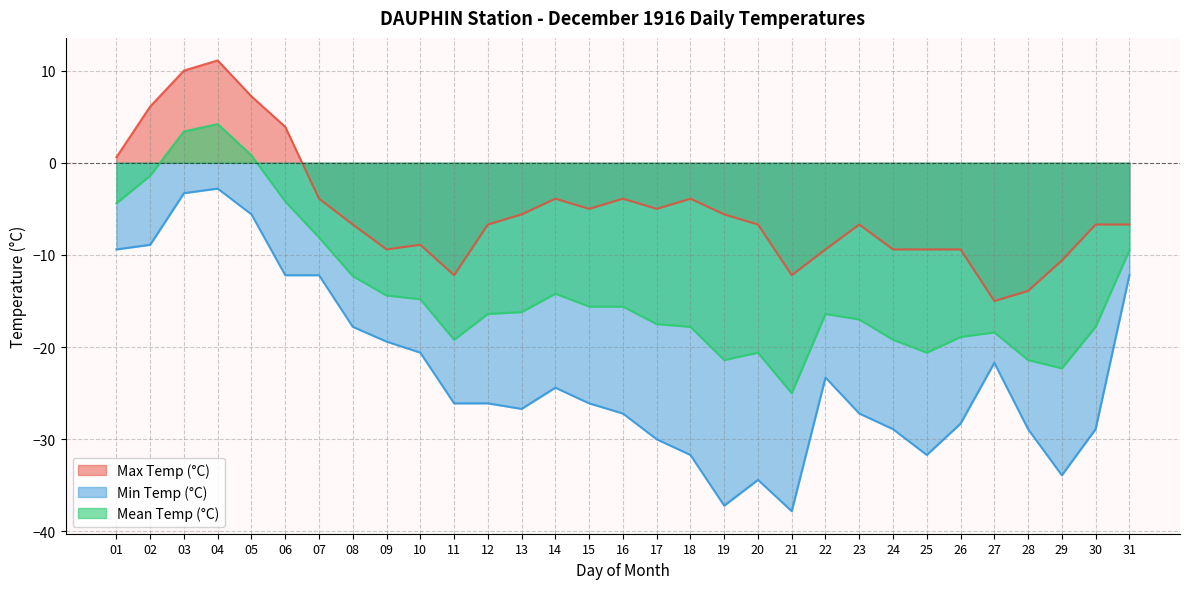

Which series has the largest total across all categories?

Max Temp (°C)